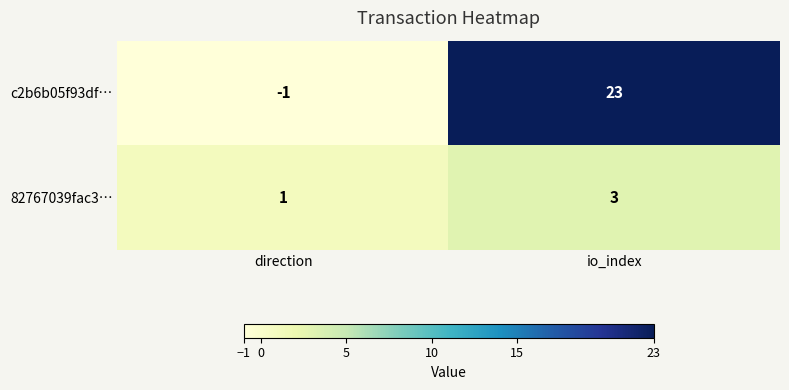

What is the difference between the c2b6b05f93df… values at direction and io_index?

24